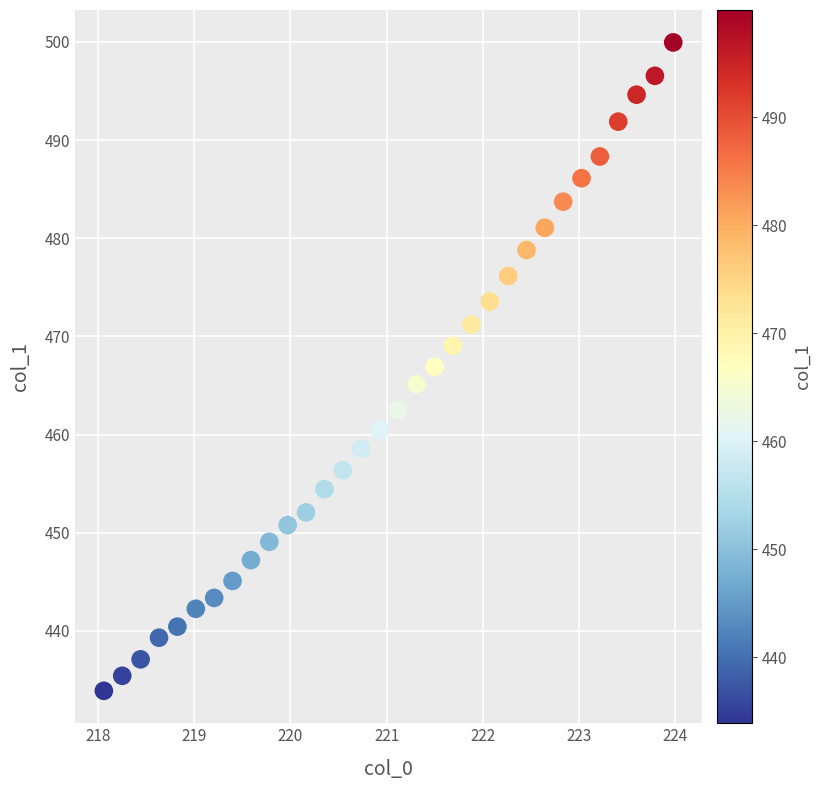

What is the range of X values (max minus min)?

5.9